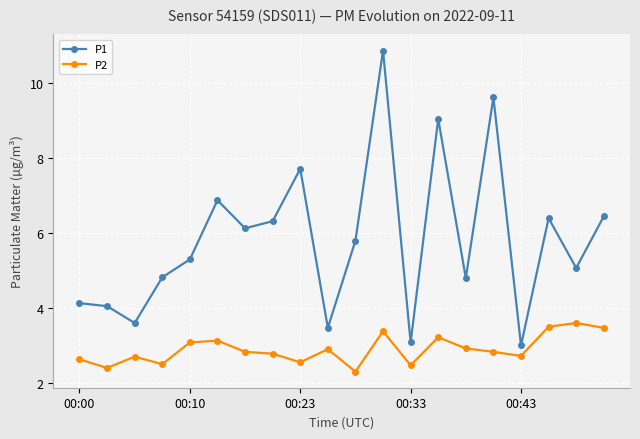

Does the chart display data point markers on the line(s)?

Yes